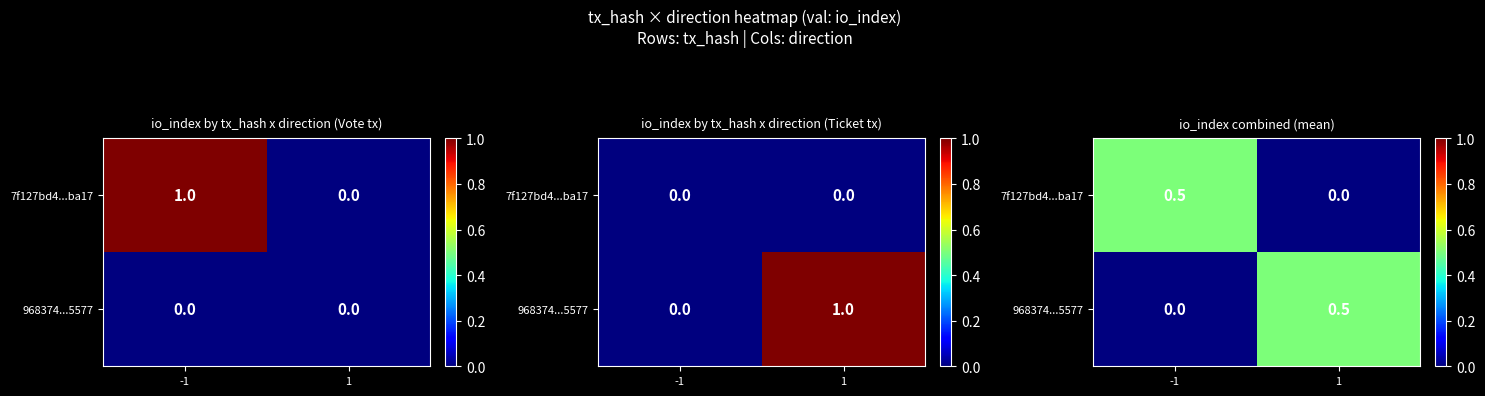

What is the difference between the maximum and minimum values in the 968374...5577 series?

0.5